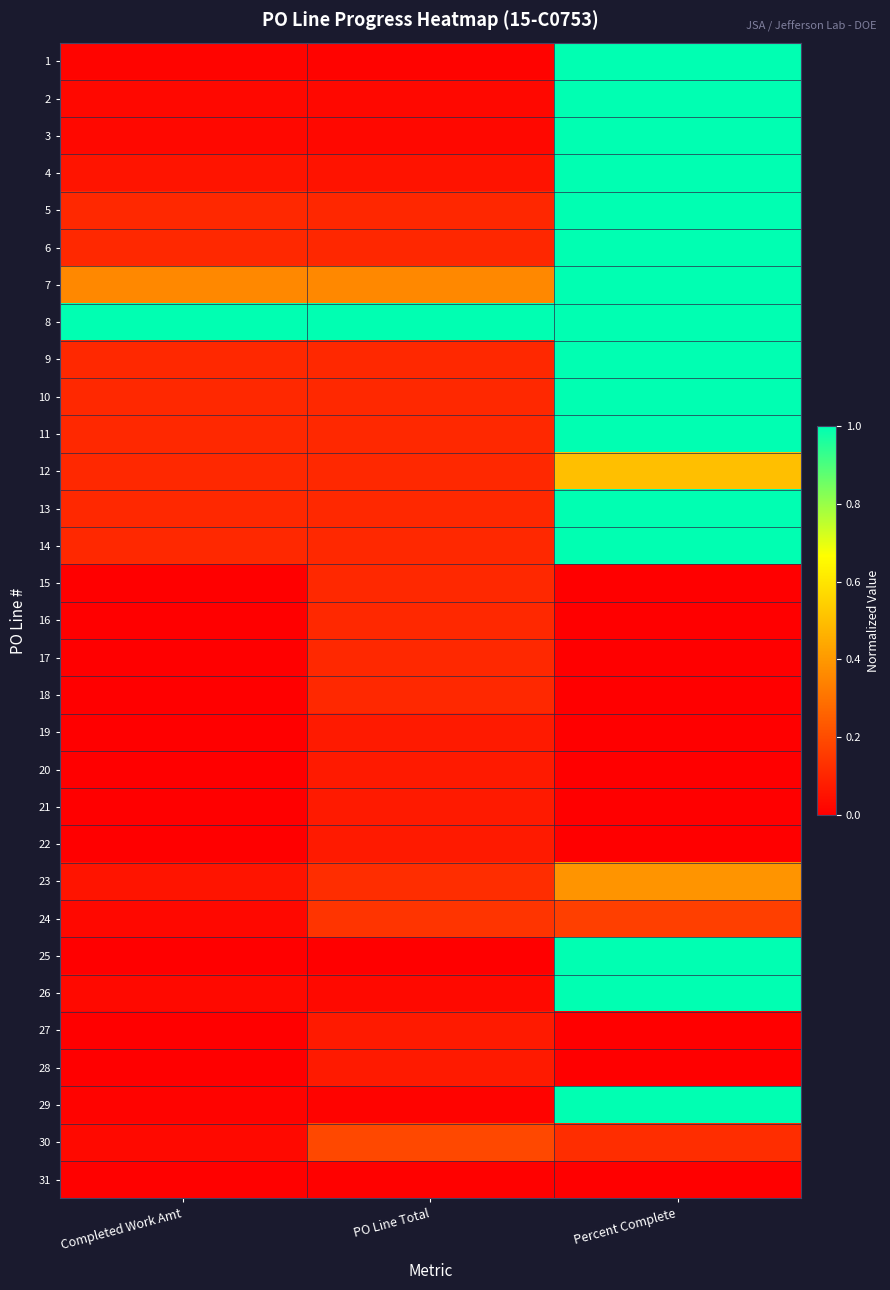

Count the number of categories in the chart.

3